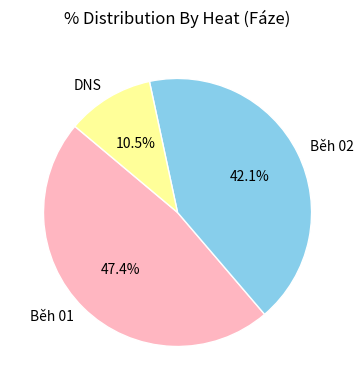

The DNS slice represents 17% of the pie. True or false?

False